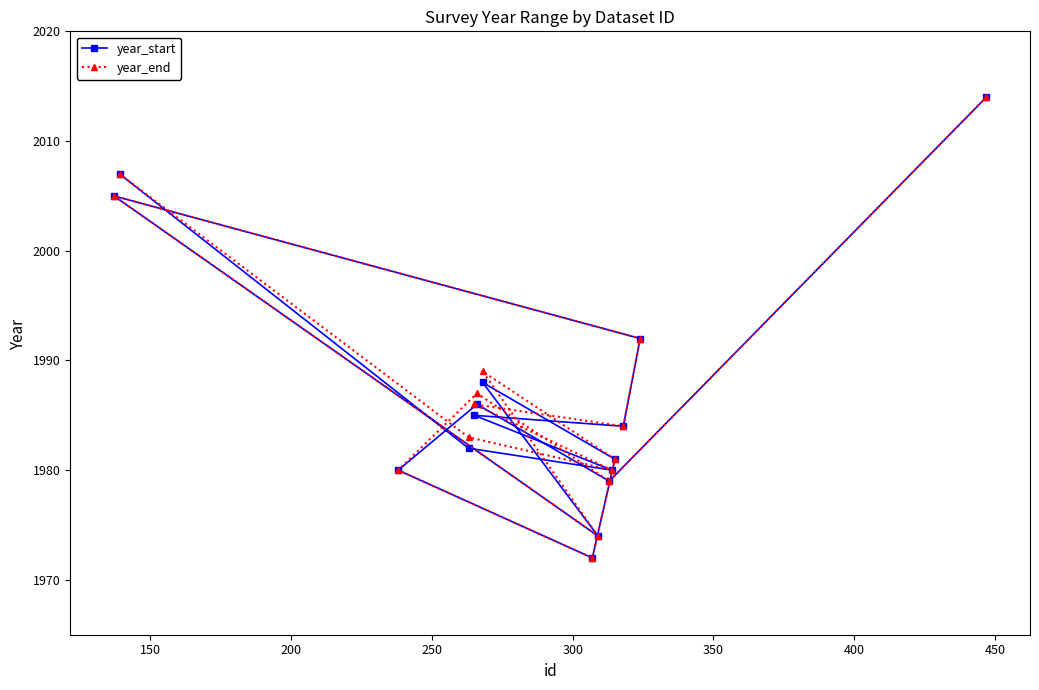

What is the highest value of the year_start series?

2014